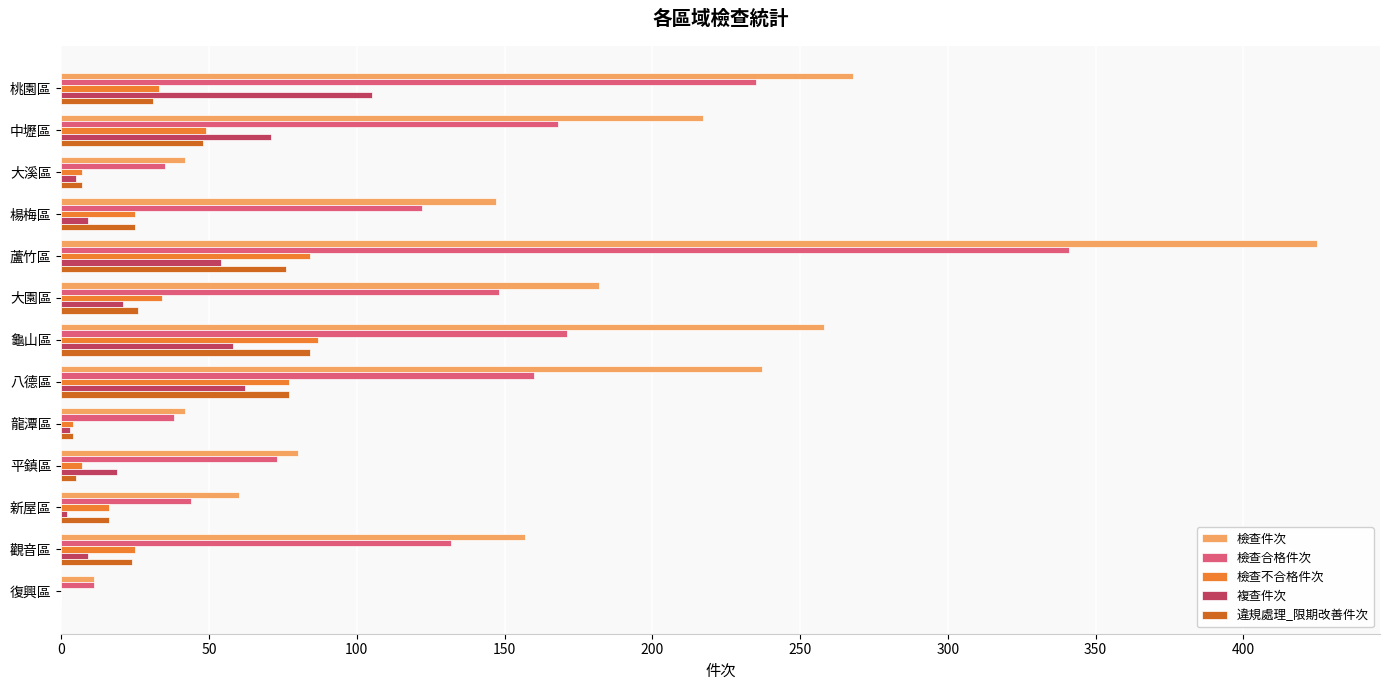

What is the approximate value of 複查件次 at 蘆竹區?

54